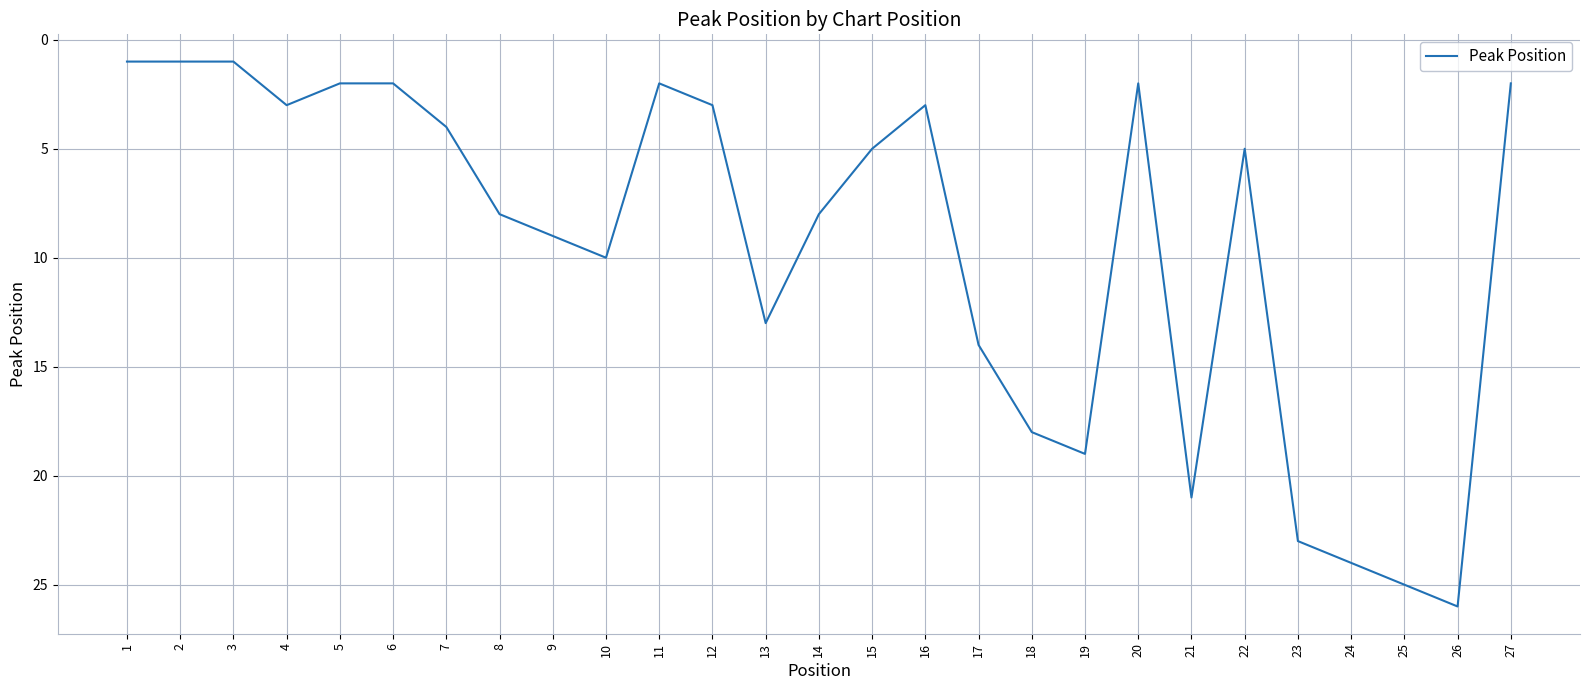

What is the greatest value displayed?

26